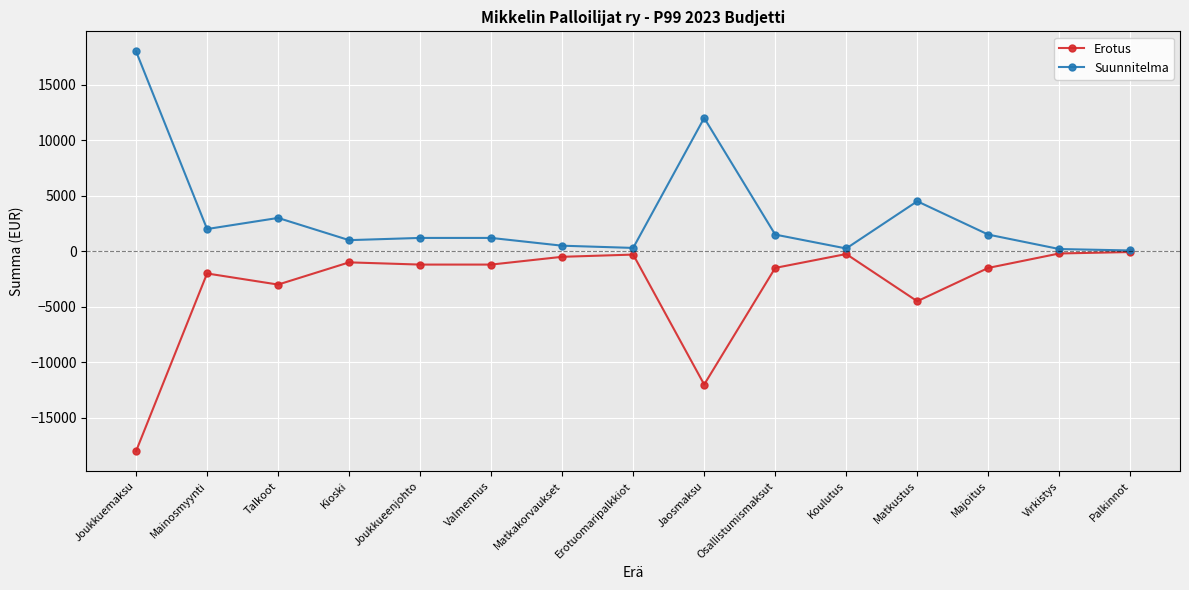

Where is the first local minimum for Erotus?

Talkoot